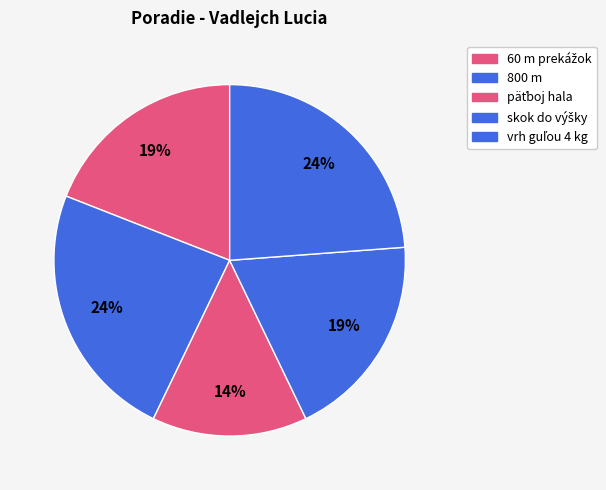

How many segments does this pie chart have?

5